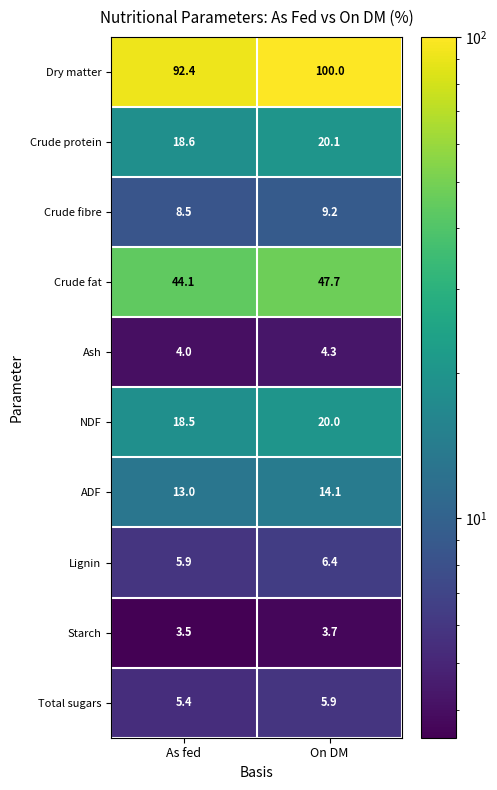

Which category has the highest value across all series?

On DM